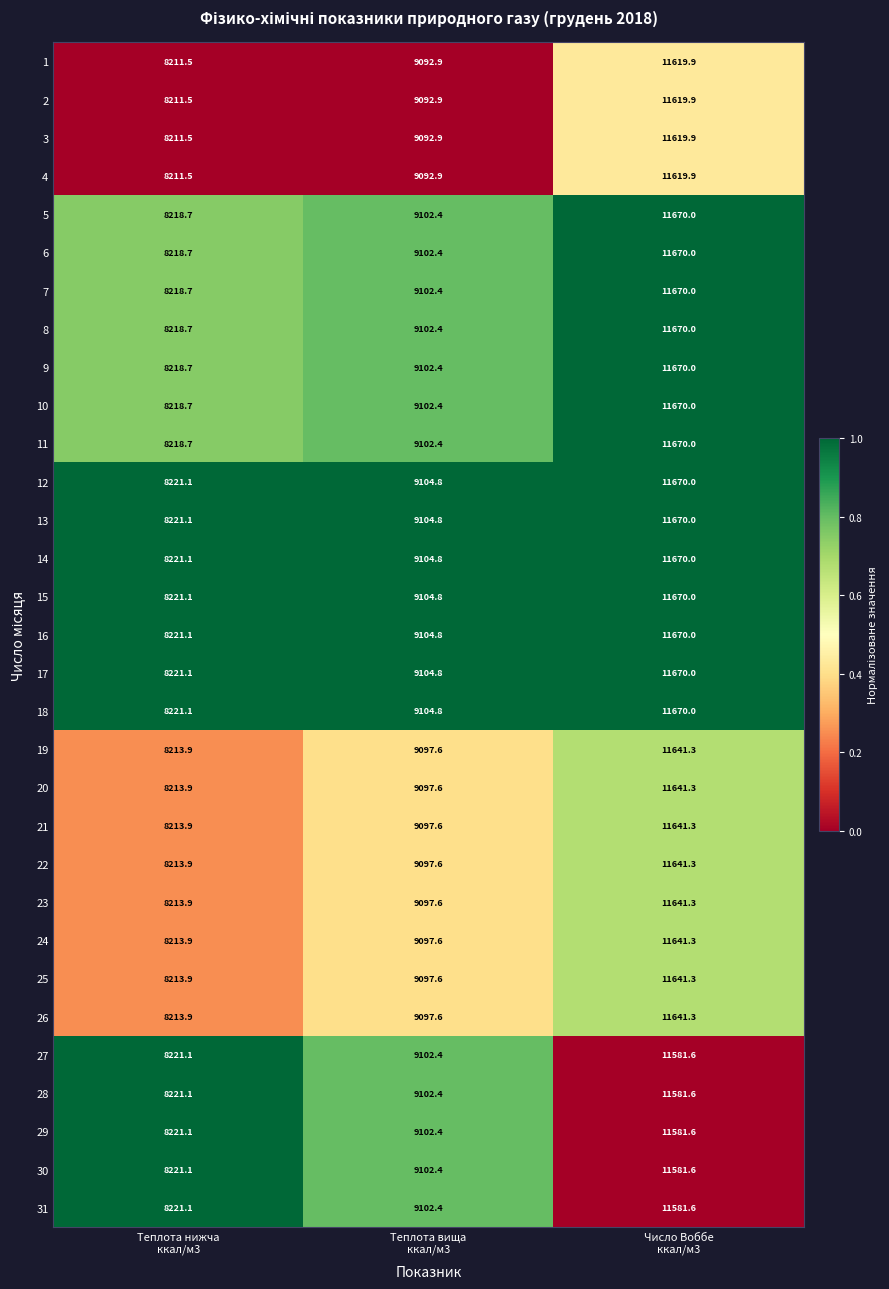

What is the total value across all series at Теплота вища
ккал/м3?

282114.8